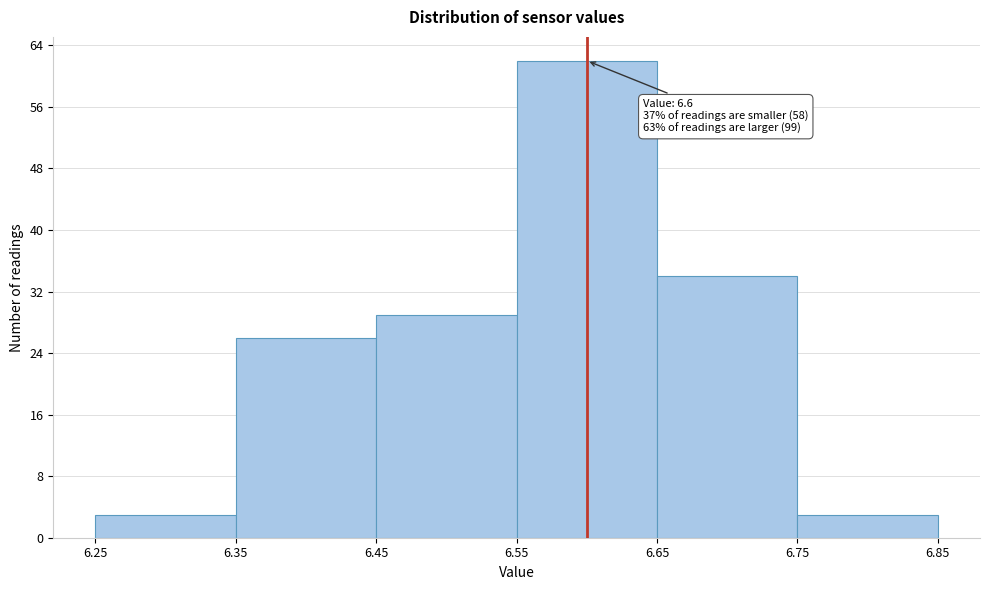

Over which range of the x-axis is the bar tallest?

6.55 to 6.65